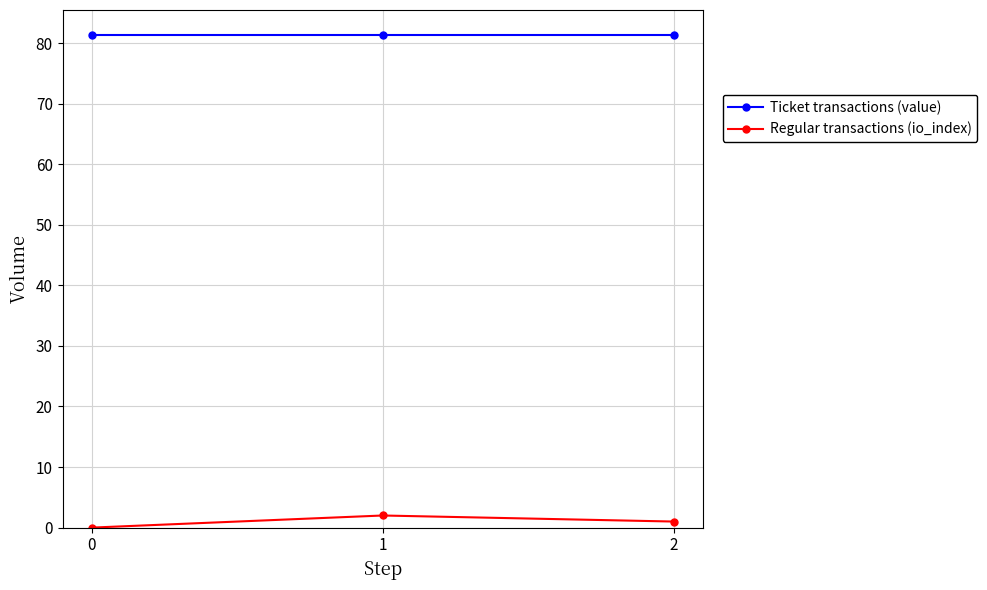

What is the total value across all series at 1?

83.4